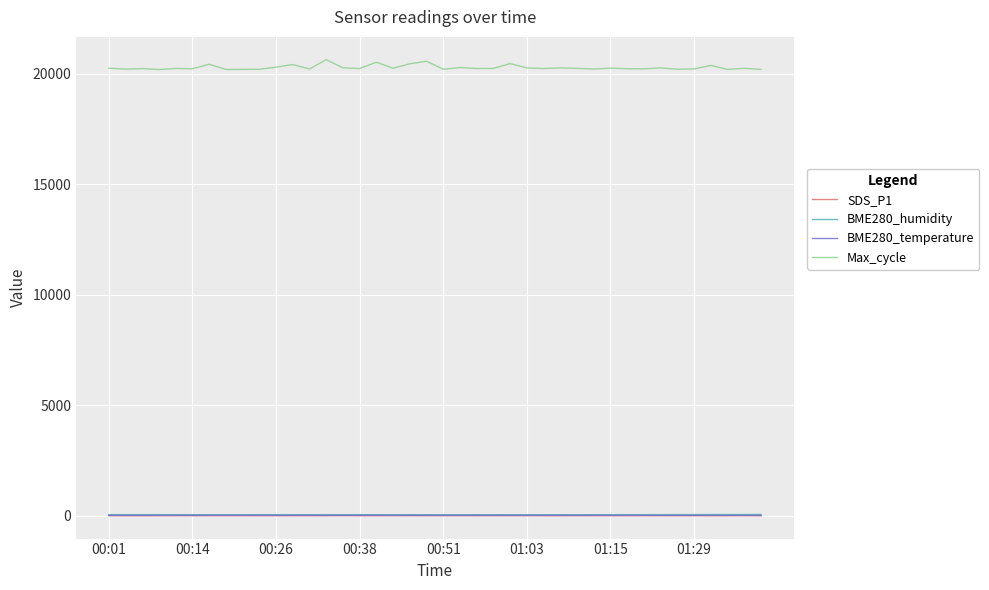

True or false: SDS_P1 and Max_cycle intersect in this chart.

False